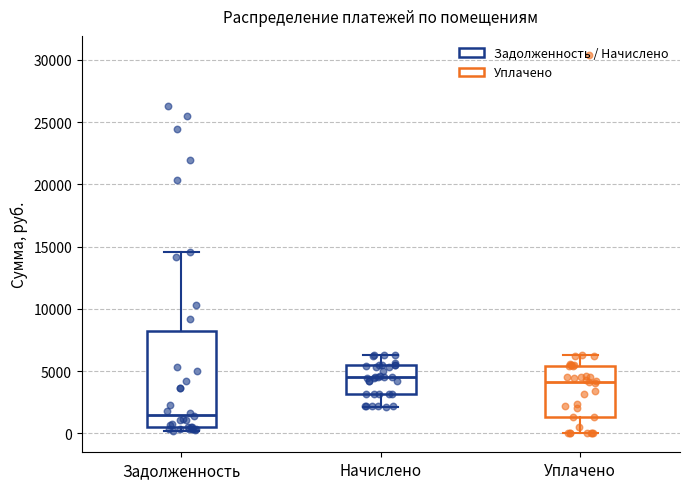

Where is the lower edge of the box for Начислено on the y-axis? The values are not printed on the chart, so give them approximately, as read against the axis.

3000